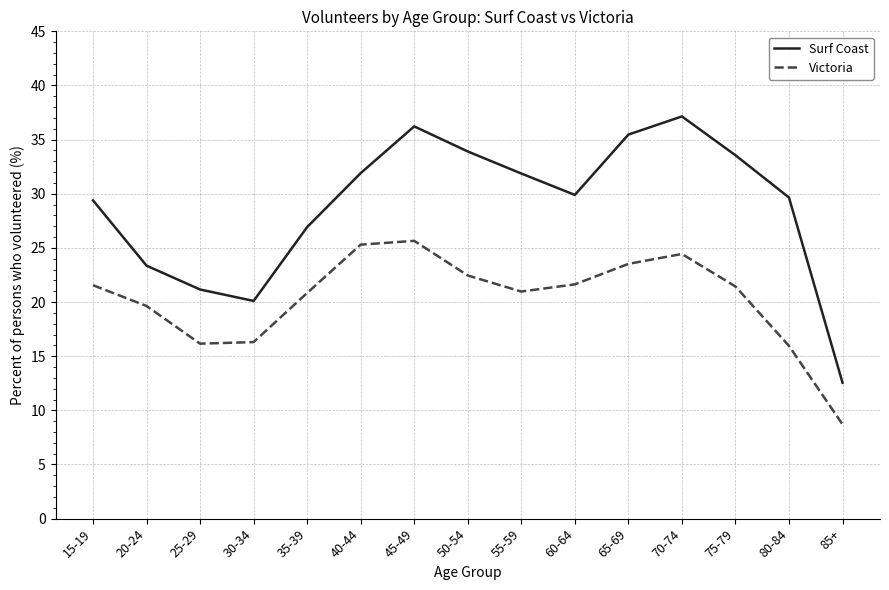

Is it true that Victoria equals 21.6 at 60-64?

True